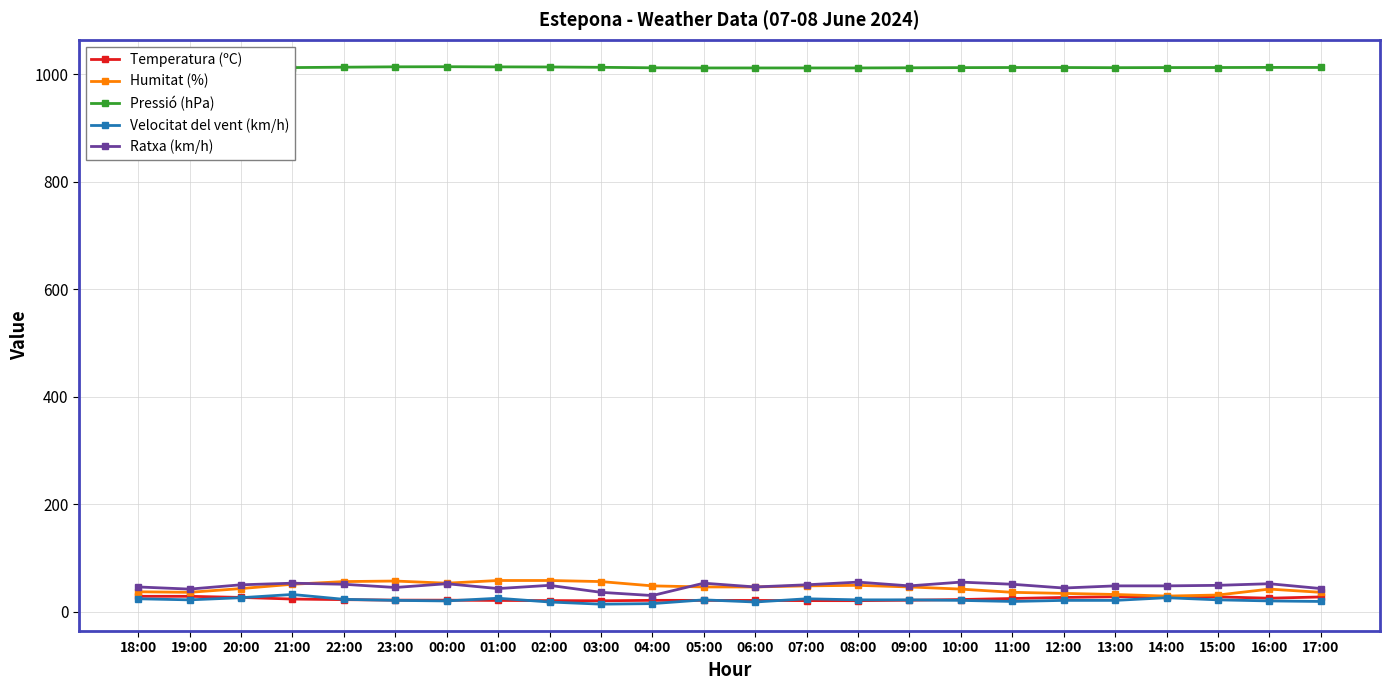

What is the spread (max minus min) of values at 22:00?

990.4